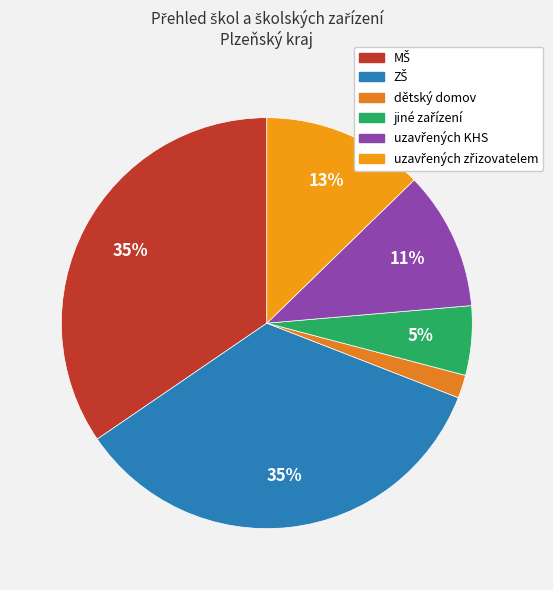

Which slice is the smallest?

dětský domov